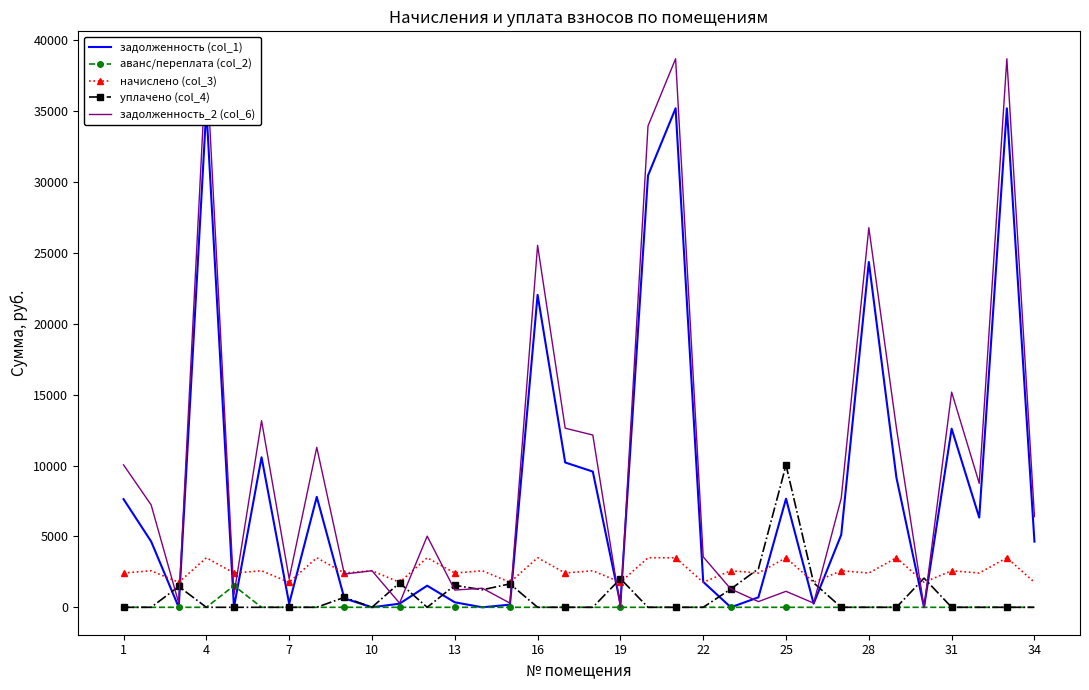

True or false: уплачено (col_4) has more than 2 interior local peaks.

True